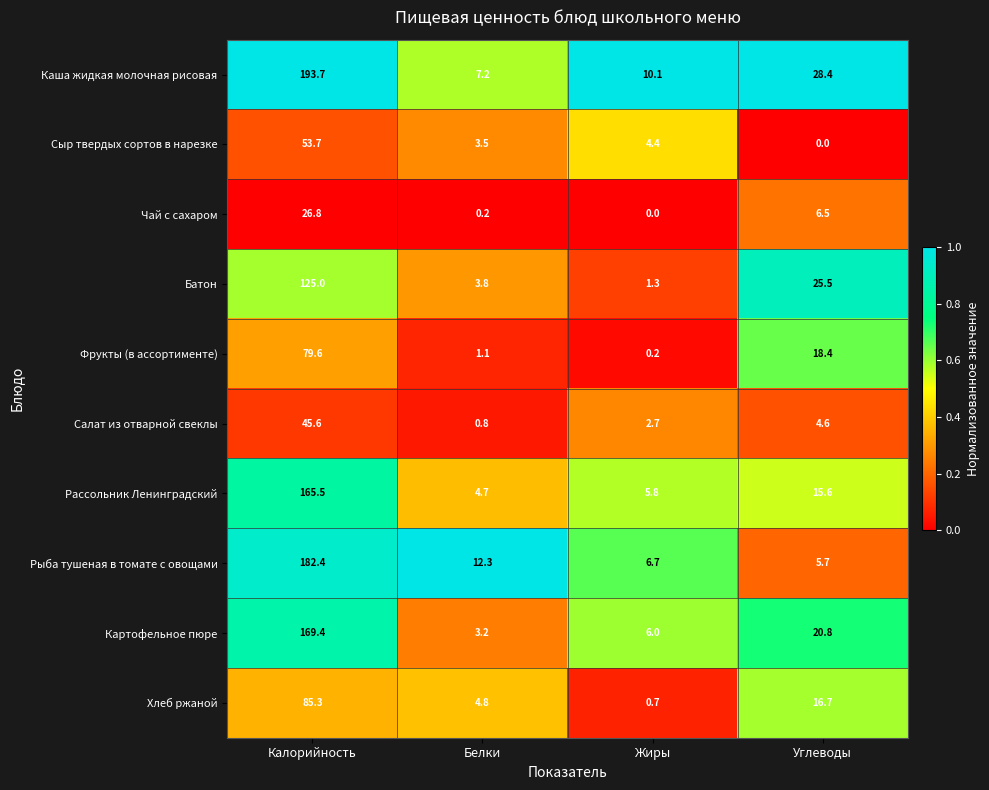

List the labels in order of Рыба тушеная в томате с овощами value, smallest first.

Углеводы, Жиры, Белки, Калорийность